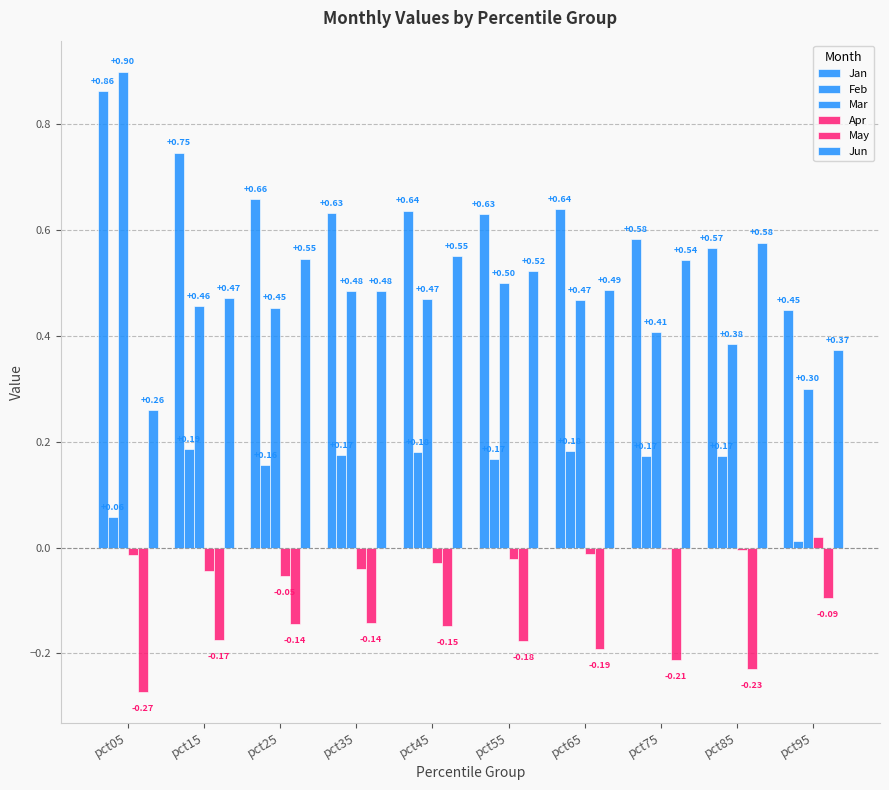

Are the bars horizontal?

No